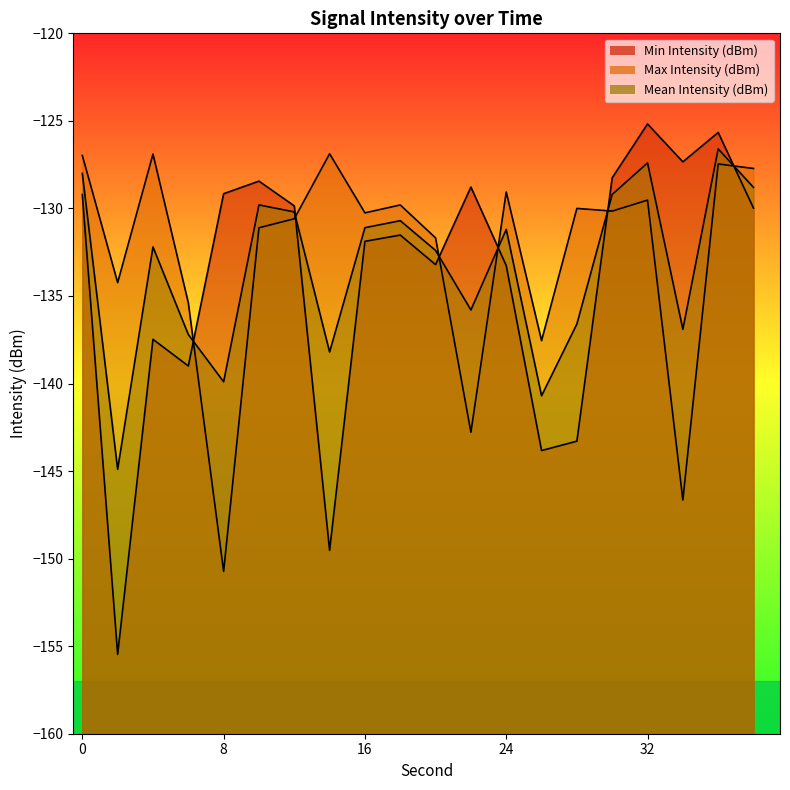

Which has a higher value, 24 or 26?

24